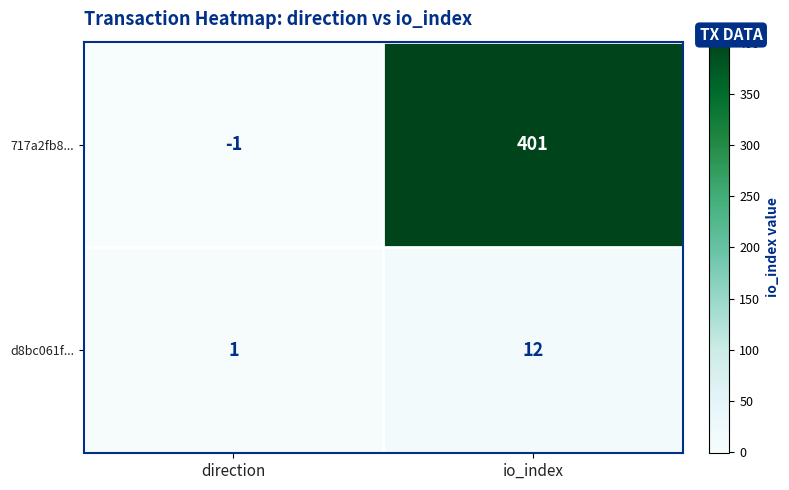

What is the spread (max minus min) of values at io_index?

389